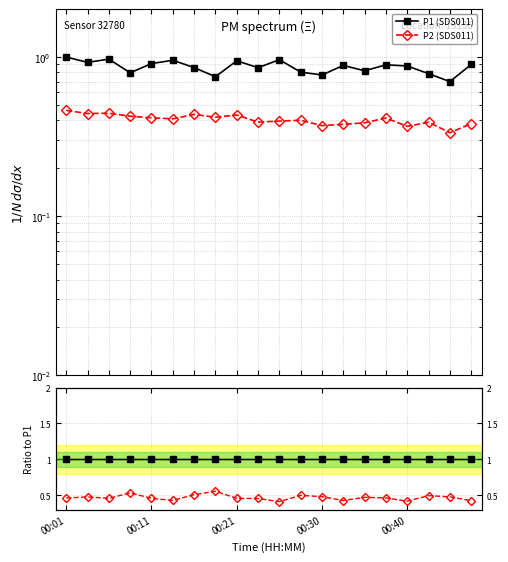

True or false: P2 (SDS011) and P1/P1 cross at least once.

False